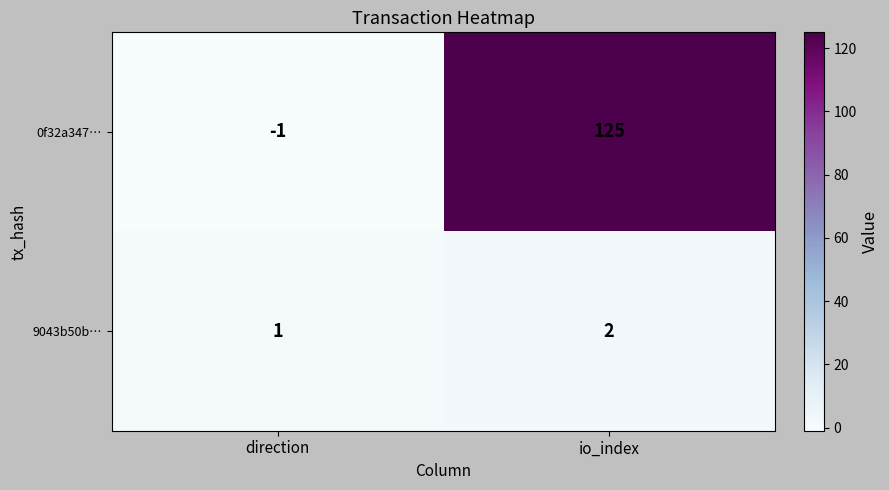

At which label is 9043b50b… closest to 1?

direction